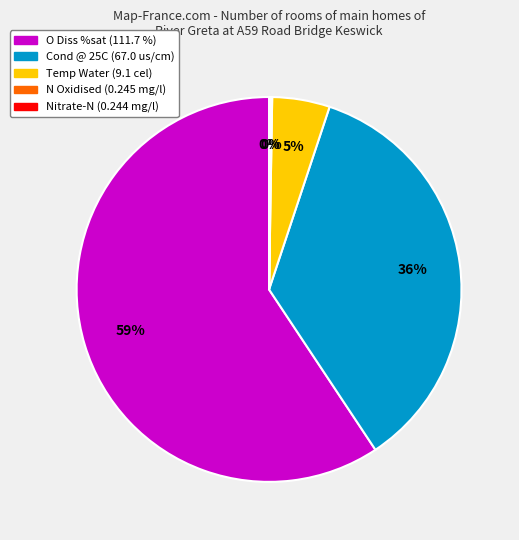

To the nearest percent, what is the difference between the largest and smallest slice percentages?

59%